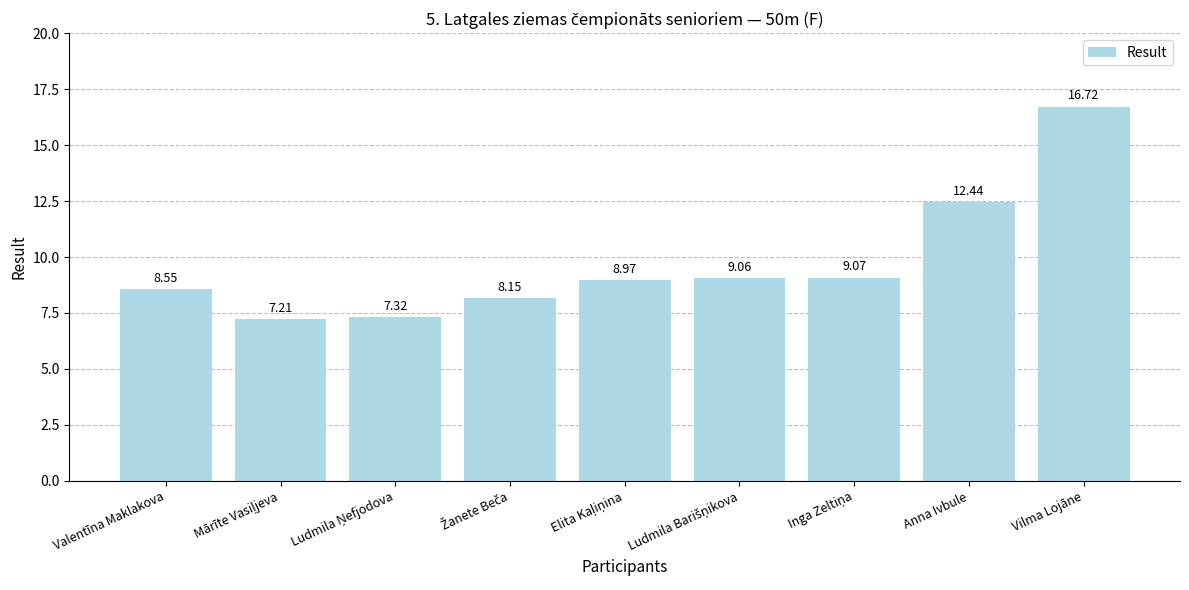

Where is the data nearest to the value 11?

Anna Ivbule